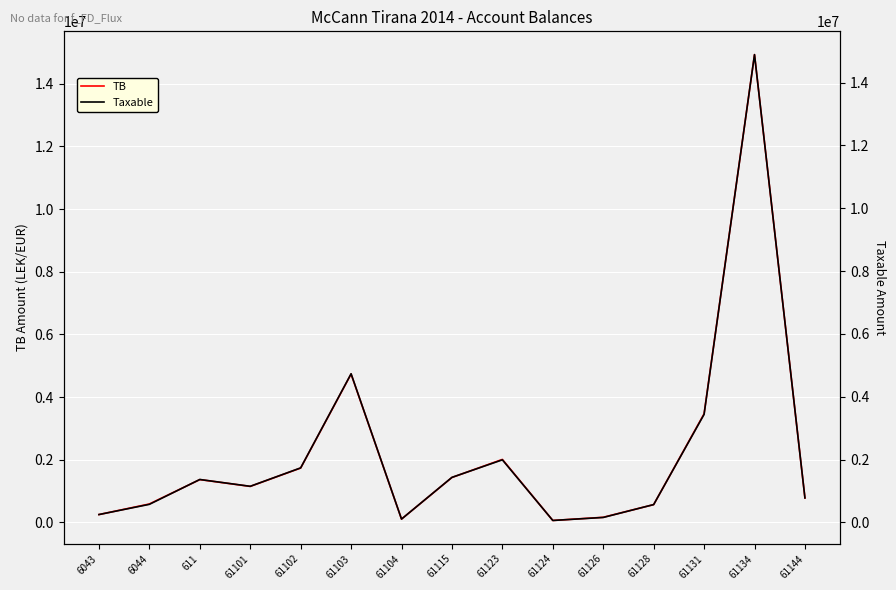

The value of TB at 61102 is 815029.1. True or false?

False